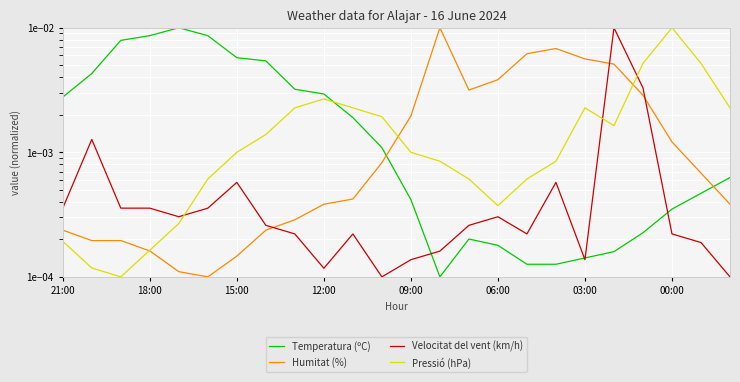

The Velocitat del vent (km/h) series shows 0.0 at 09:00. True or false?

False